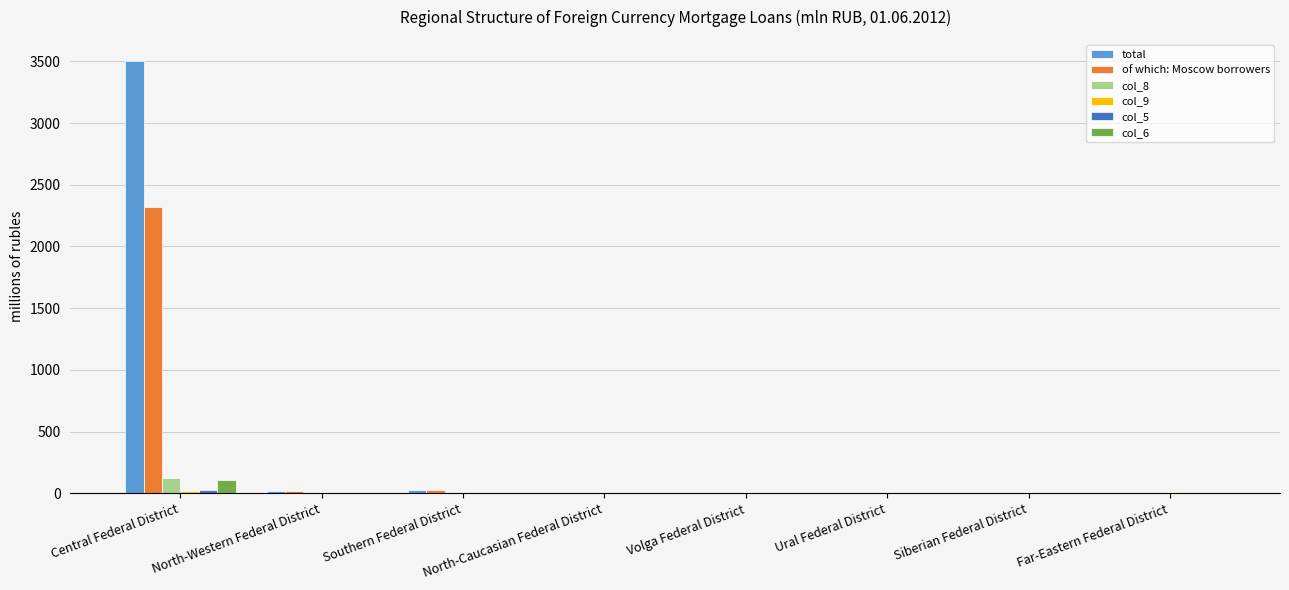

The col_6 series shows 0 at North-Caucasian Federal District. True or false?

True